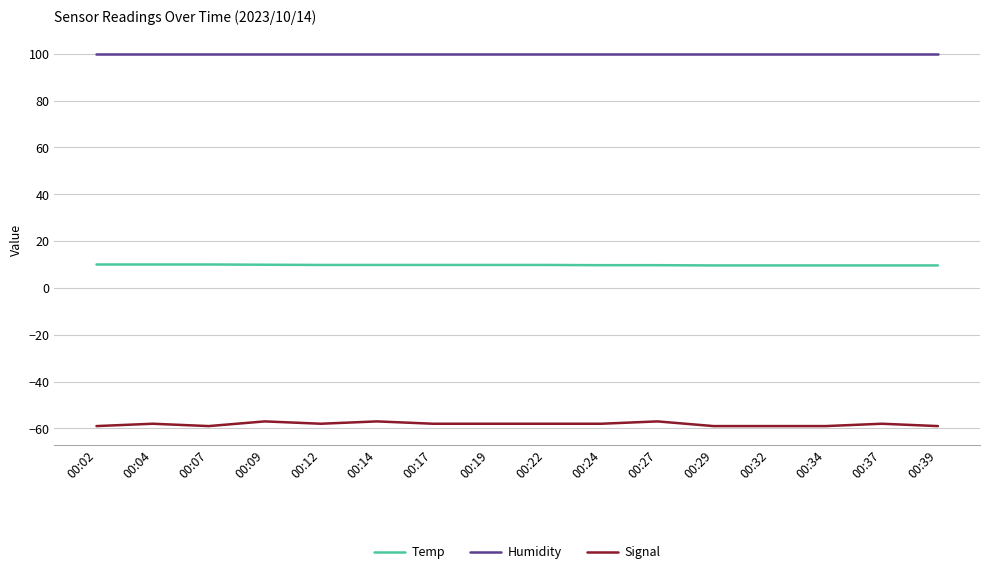

What is the greatest value displayed?

99.9